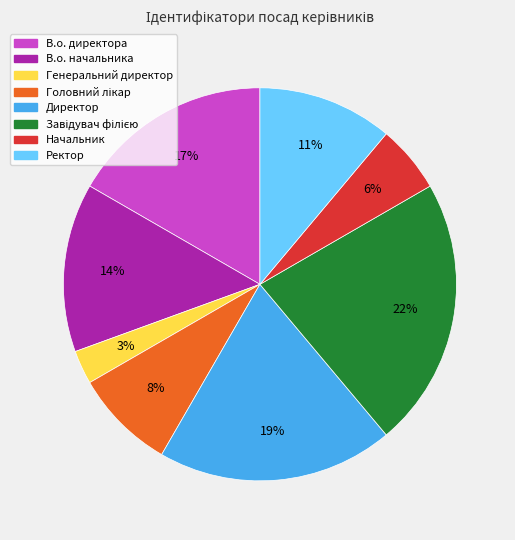

Which slice is the smallest?

Генеральний директор